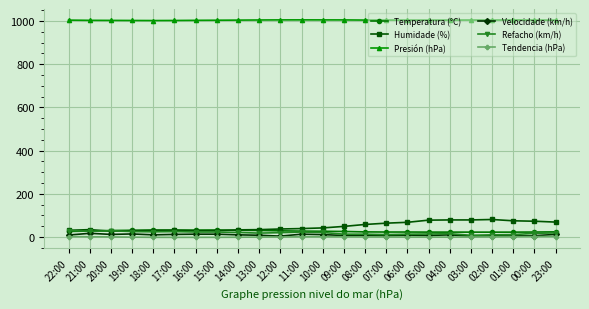

Which series ends up on top after the final intersection of Humidade (%) and Refacho (km/h)?

Humidade (%)